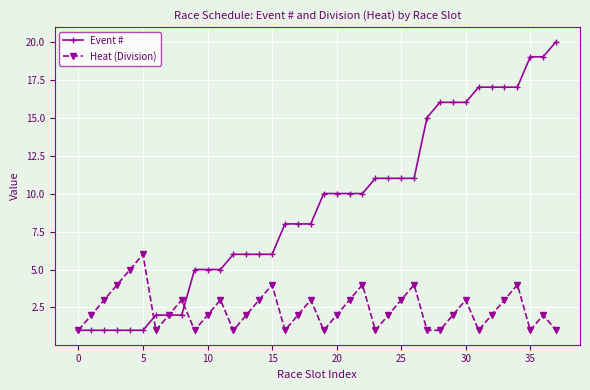

How many data points in Event # are less than 10?

19